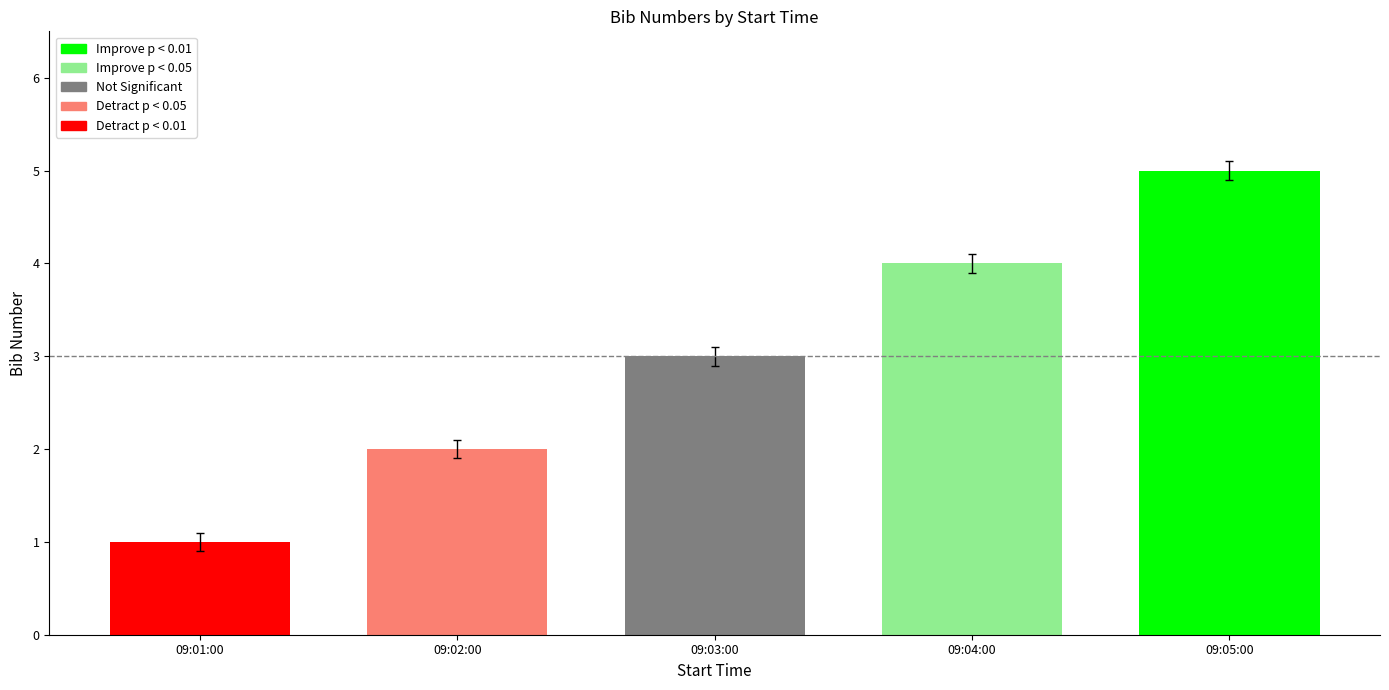

What is the label of the 3rd bar from the left?

09:03:00